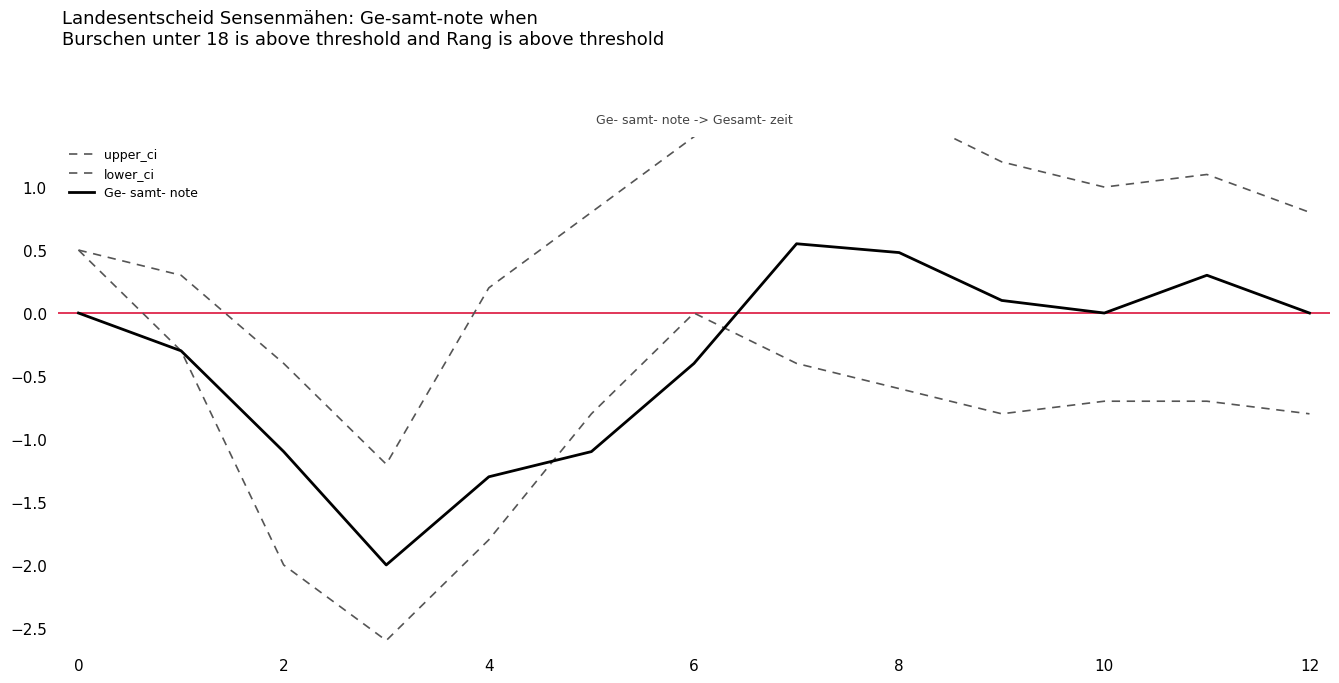

True or false: lower_ci has more than 0 interior local peaks.

True